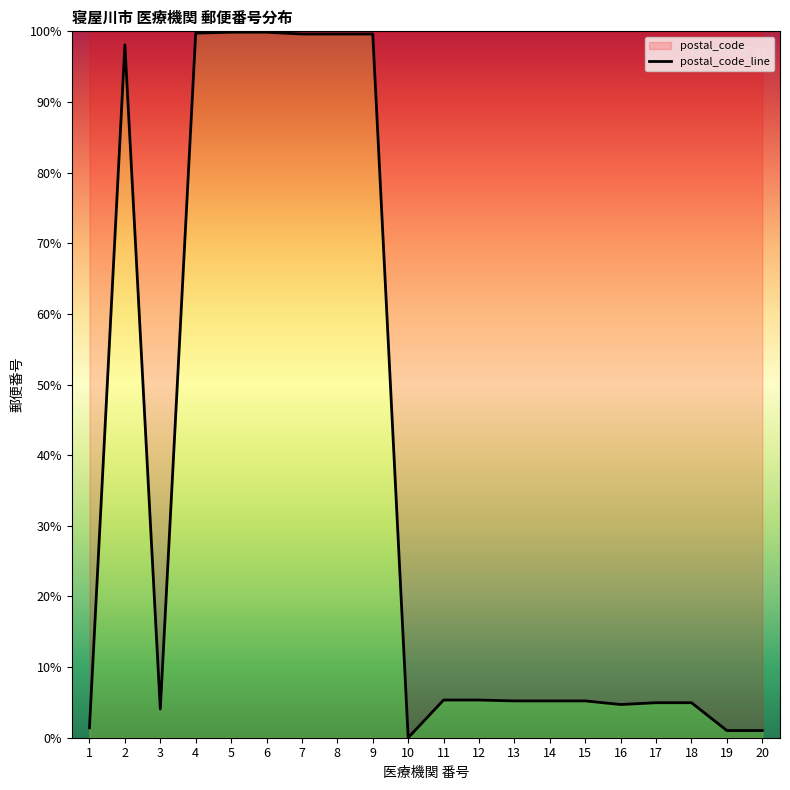

True or false: the data has more than 2 interior local peaks.

False